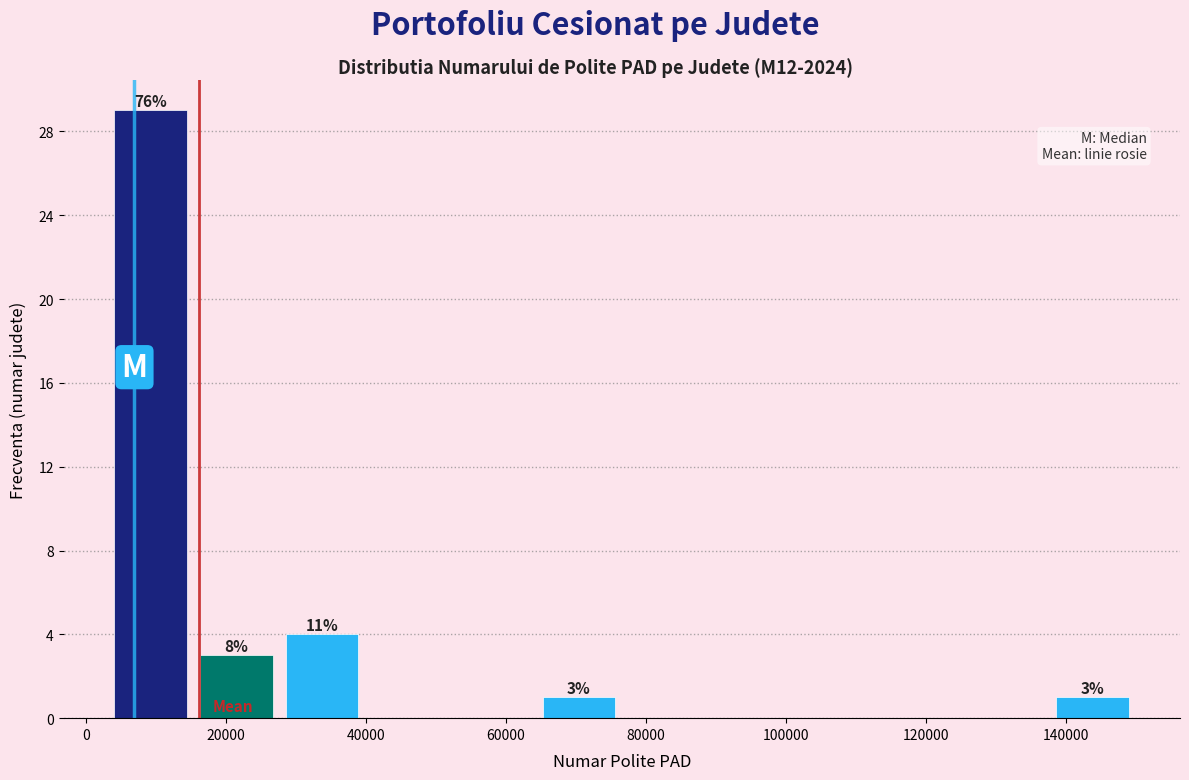

Which range on the x-axis has the tallest bar?

4000 to 16000